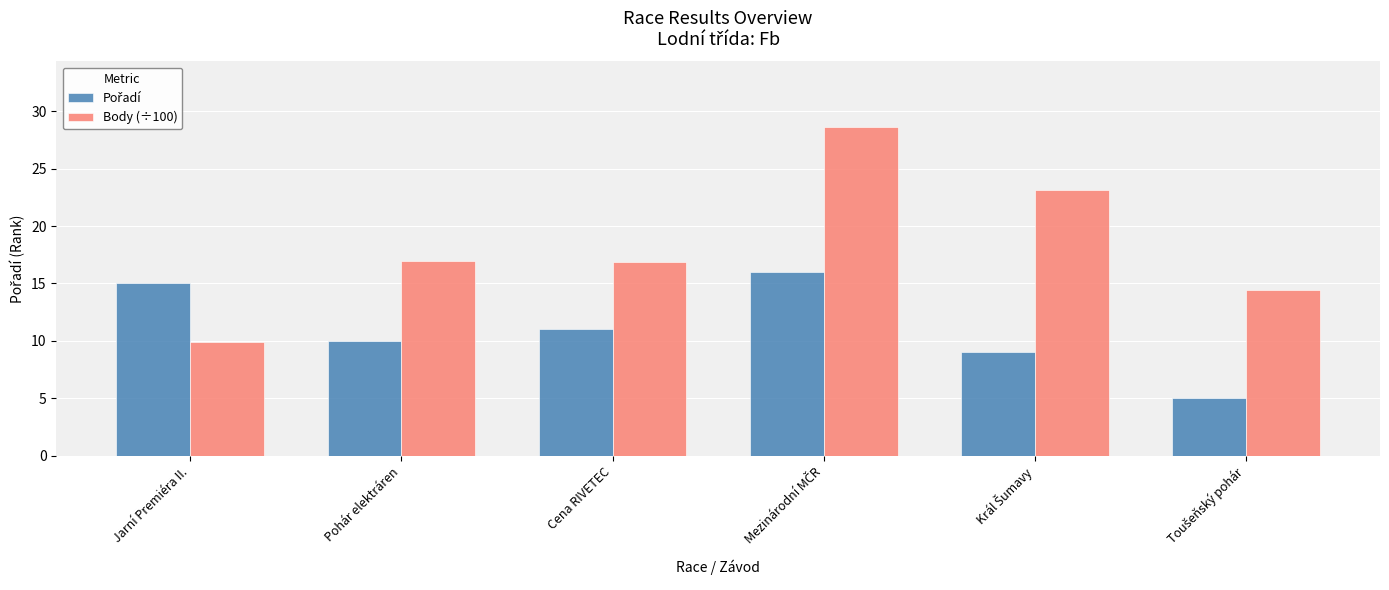

The value of Body (÷100) at Pohár elektráren is 16.9. True or false?

True